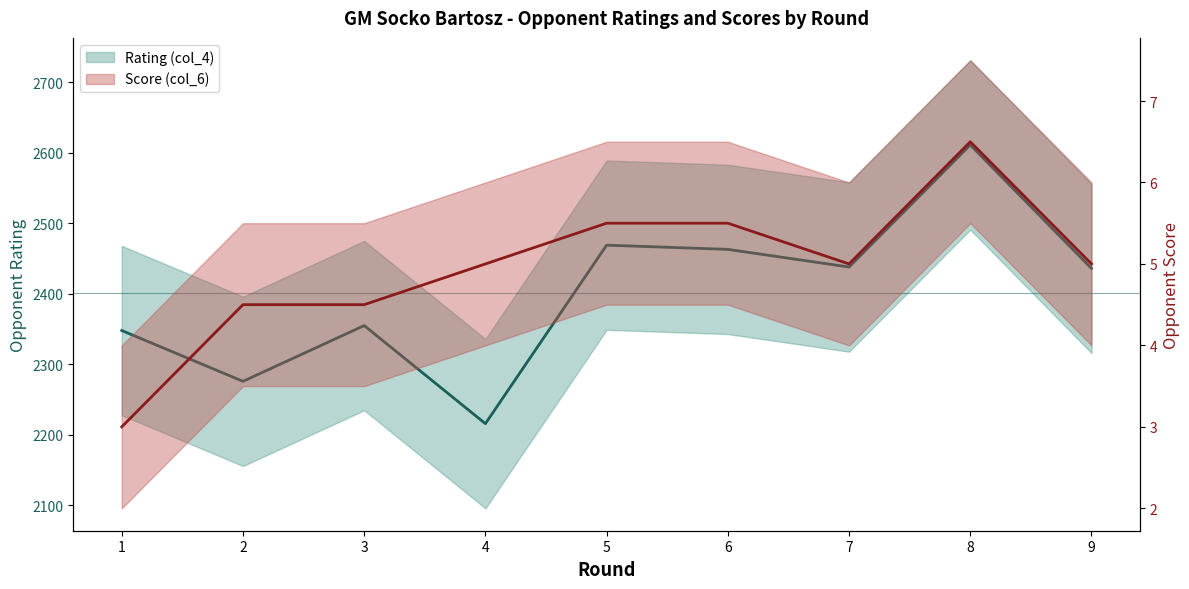

Count the Score (col_6) values in the range 4 to 5.

5